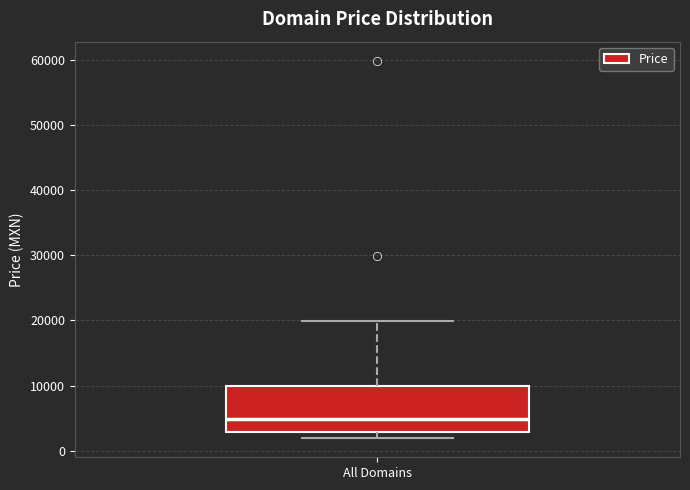

Read this box plot against the y-axis: the position of the median line, the range covered by the box, and the ends of both whiskers. The values are not printed on the chart, so give them approximately, as read against the axis.

median 5000, box 3000 to 10000, whiskers 2000 to 20000